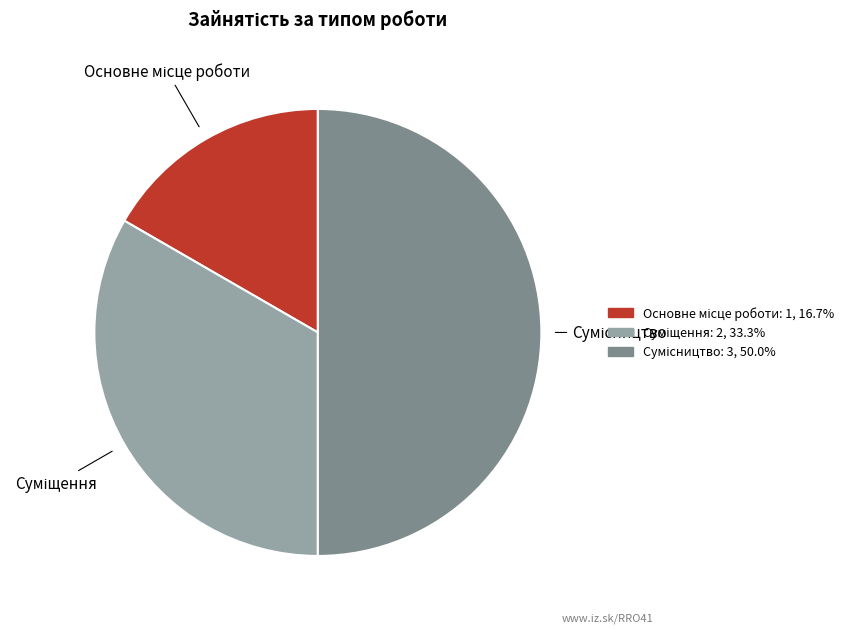

Which has a higher value, Суміщення or Сумісництво?

Сумісництво